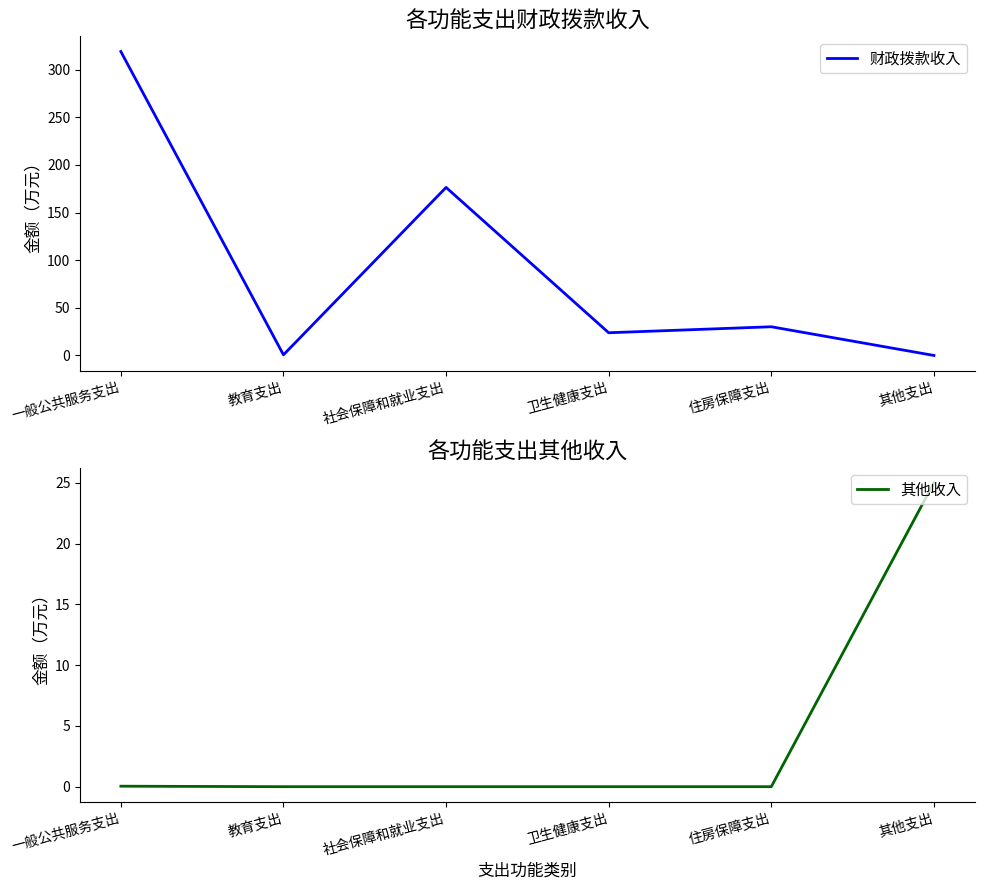

Is the value of 其他收入 at 一般公共服务支出 greater than the value of 财政拨款收入 at 其他支出?

Yes